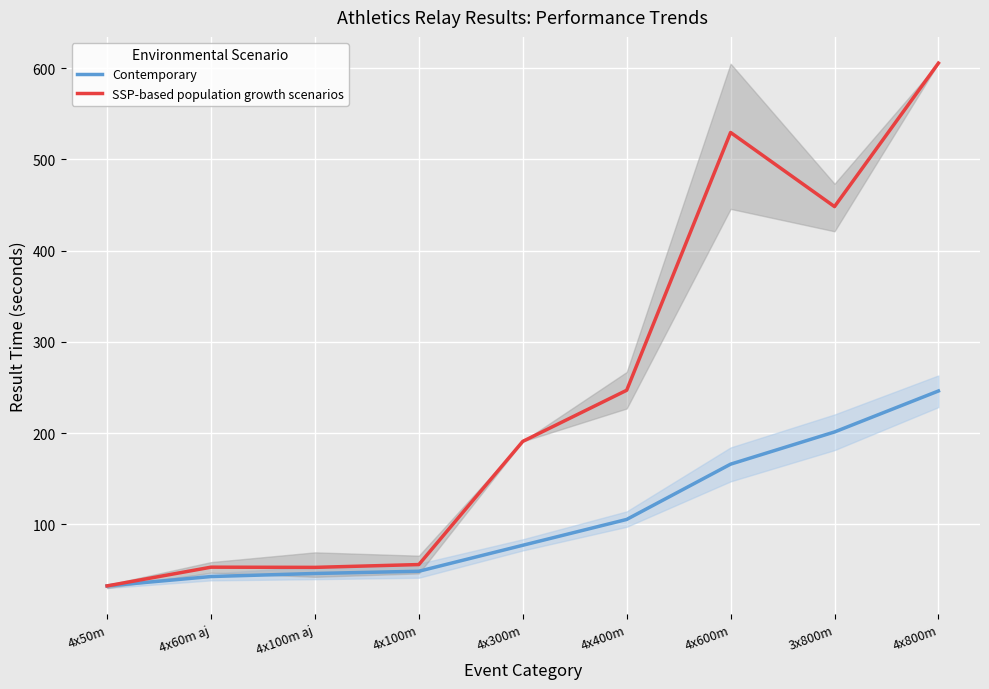

True or false: Contemporary and SSP-based population growth scenarios intersect in this chart.

False